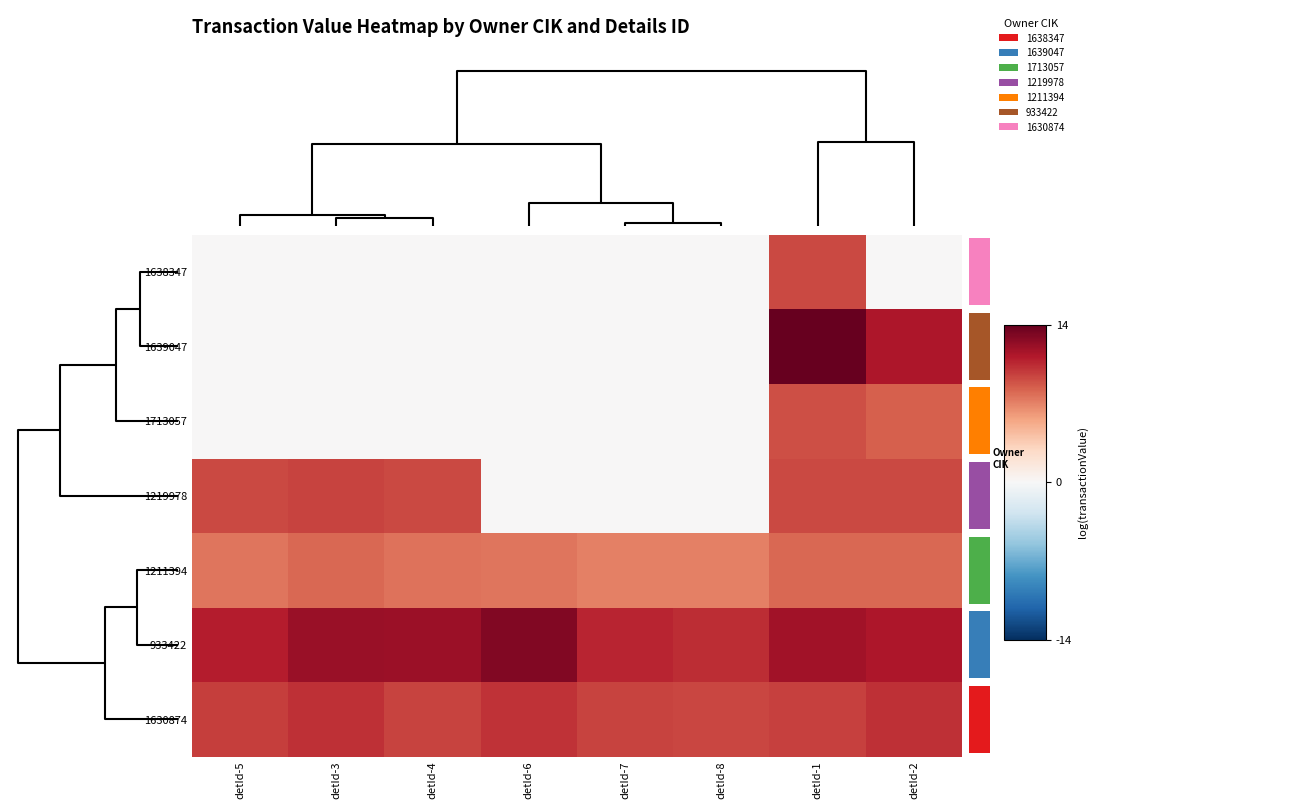

How many distinct data groups are displayed?

7